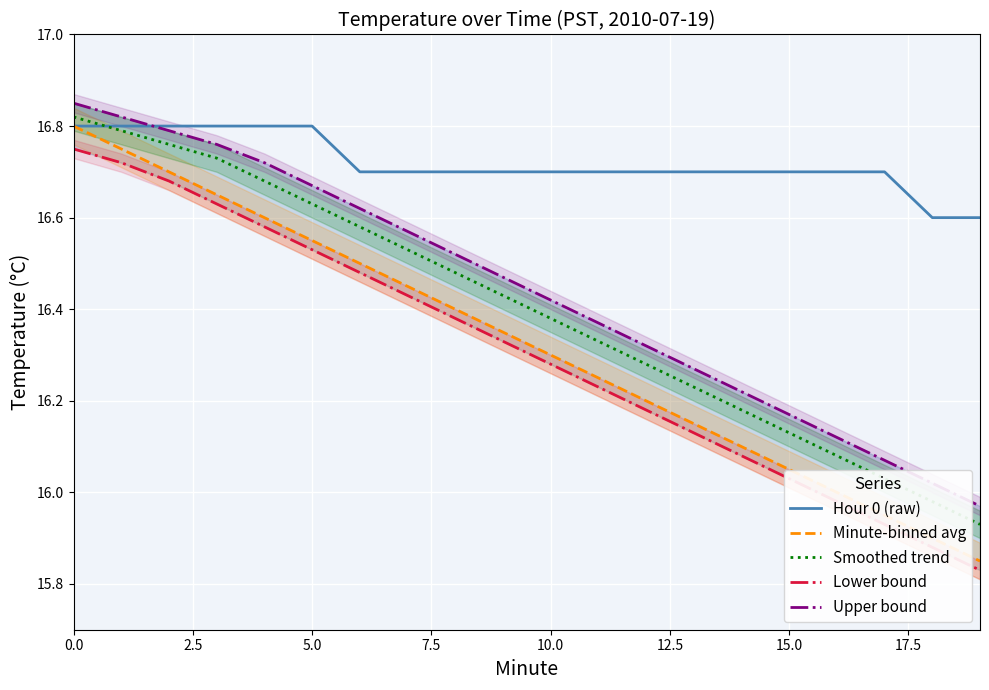

Where is Lower bound nearest to the value 16?

16